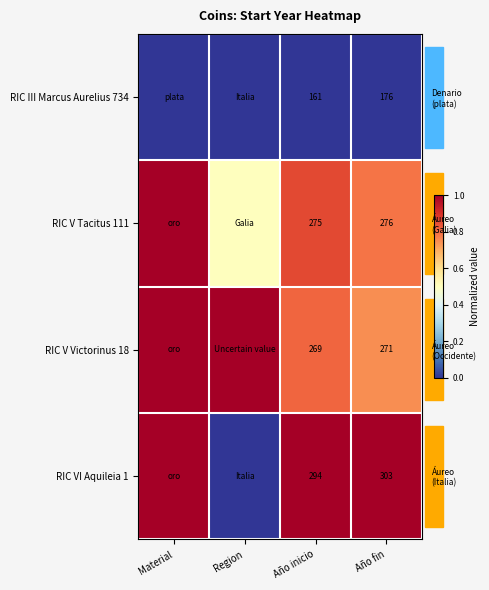

Which category has the highest value across all series?

Material